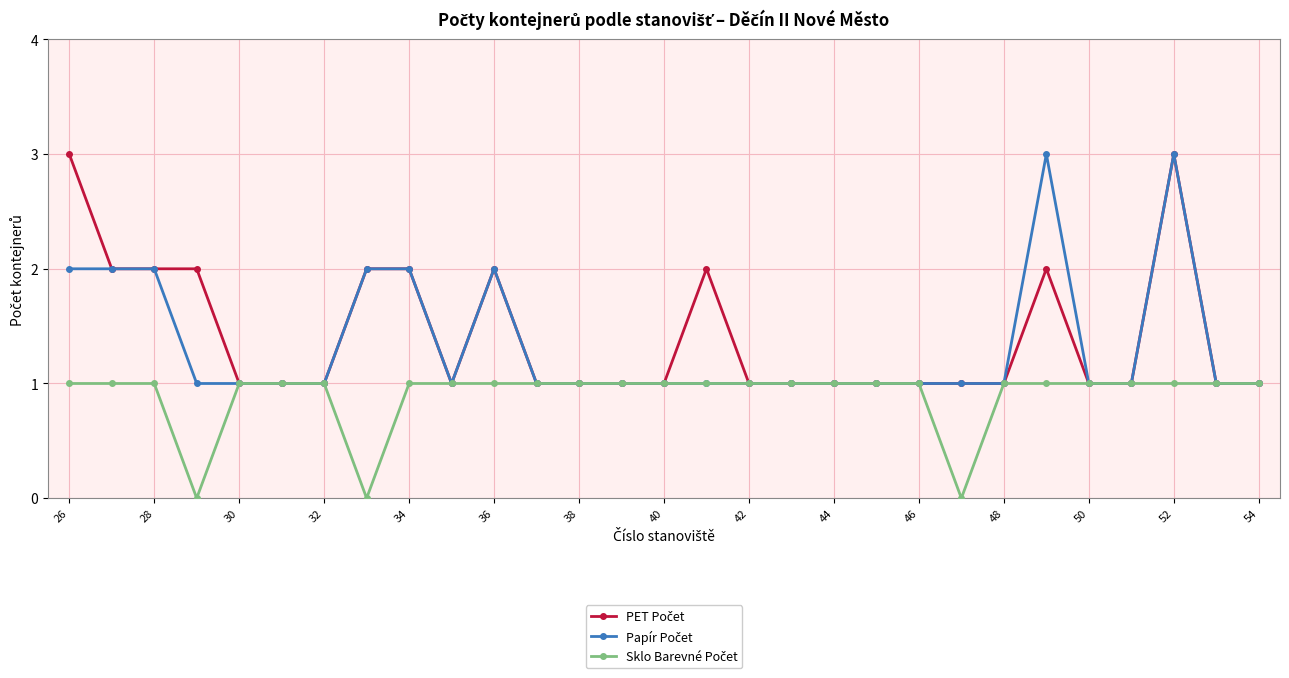

What is the maximum value shown in the chart?

3